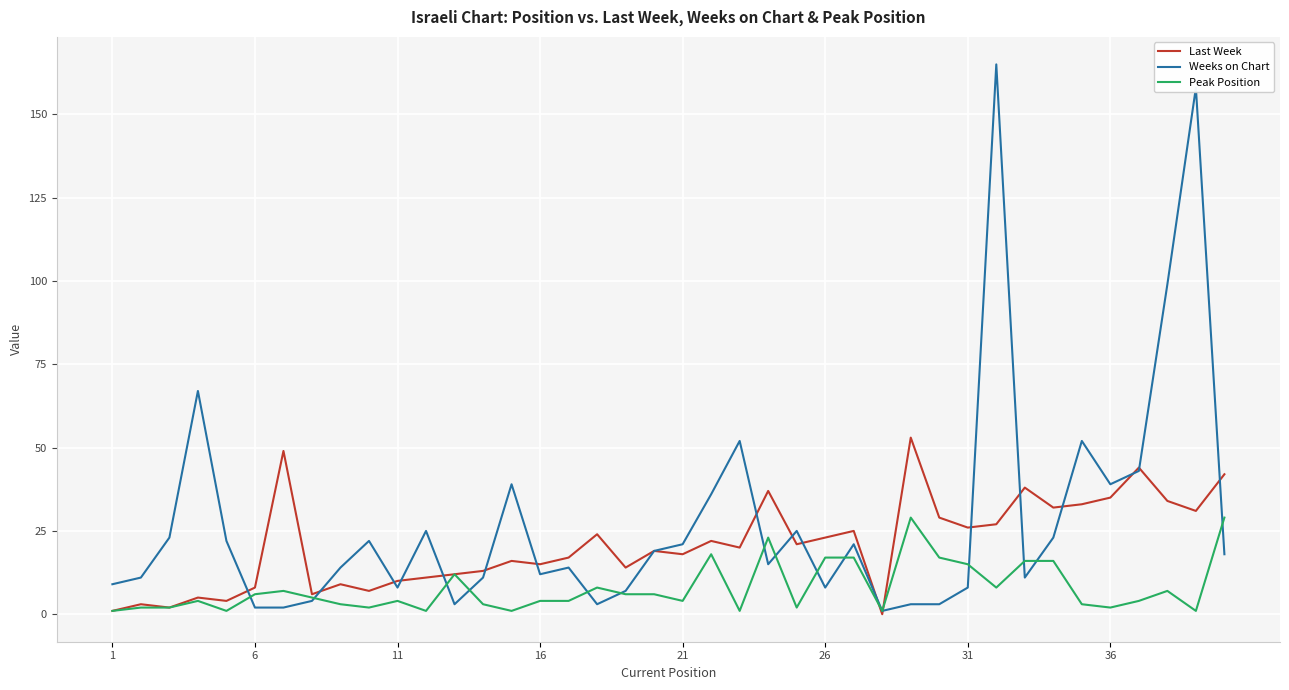

Rank the series by their average value, from highest to lowest.

Weeks on Chart, Last Week, Peak Position